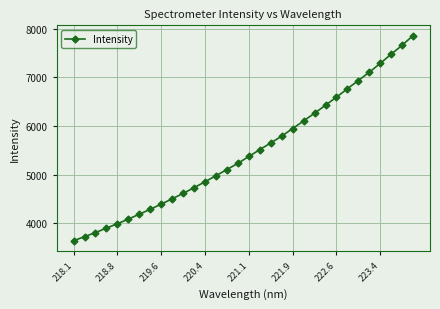

What is the sum of all values?

174806.5